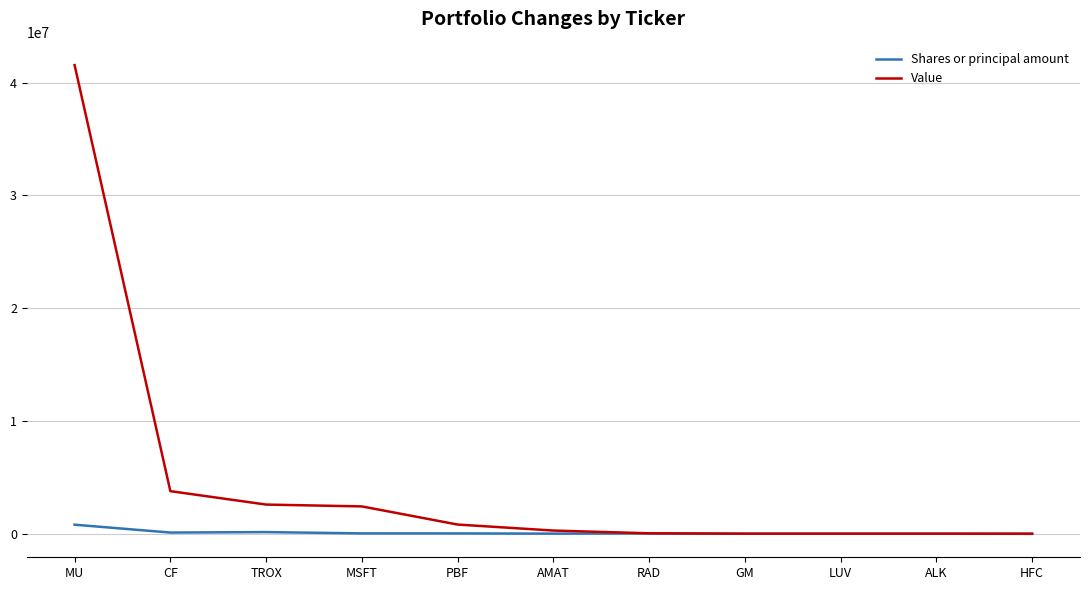

Where does the Value series first go above 278000?

MU